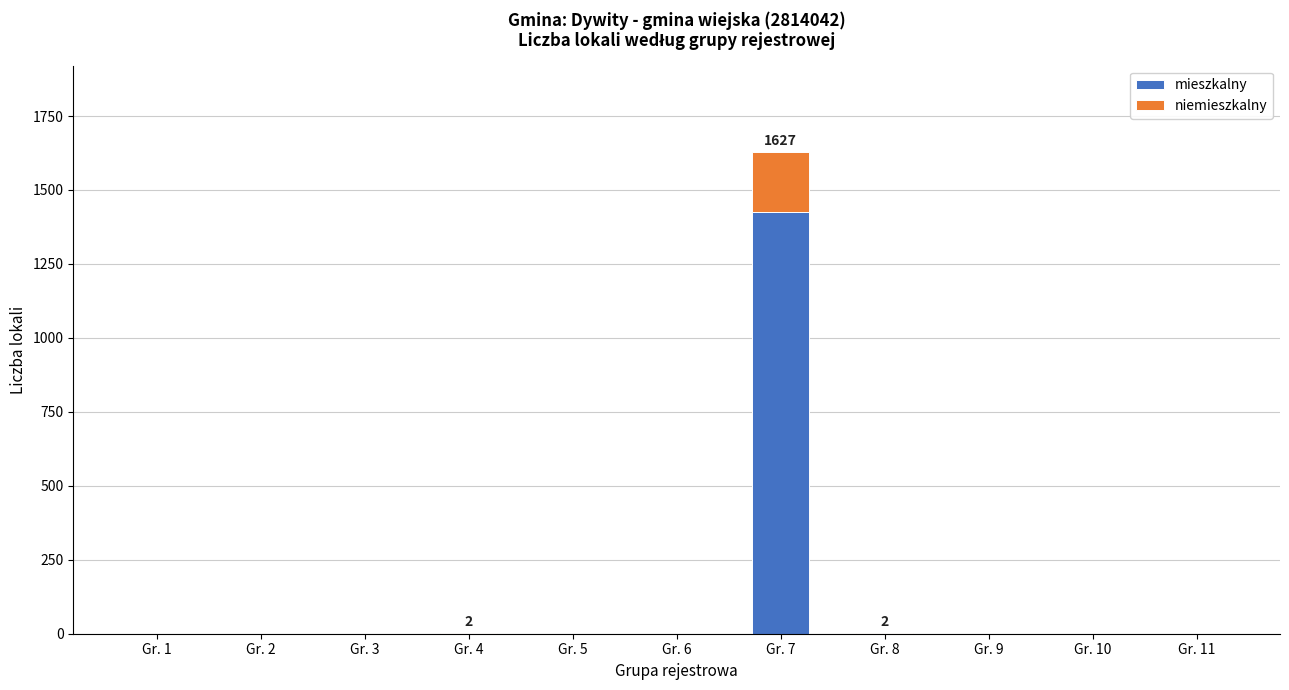

What is the maximum value for mieszkalny?

1425